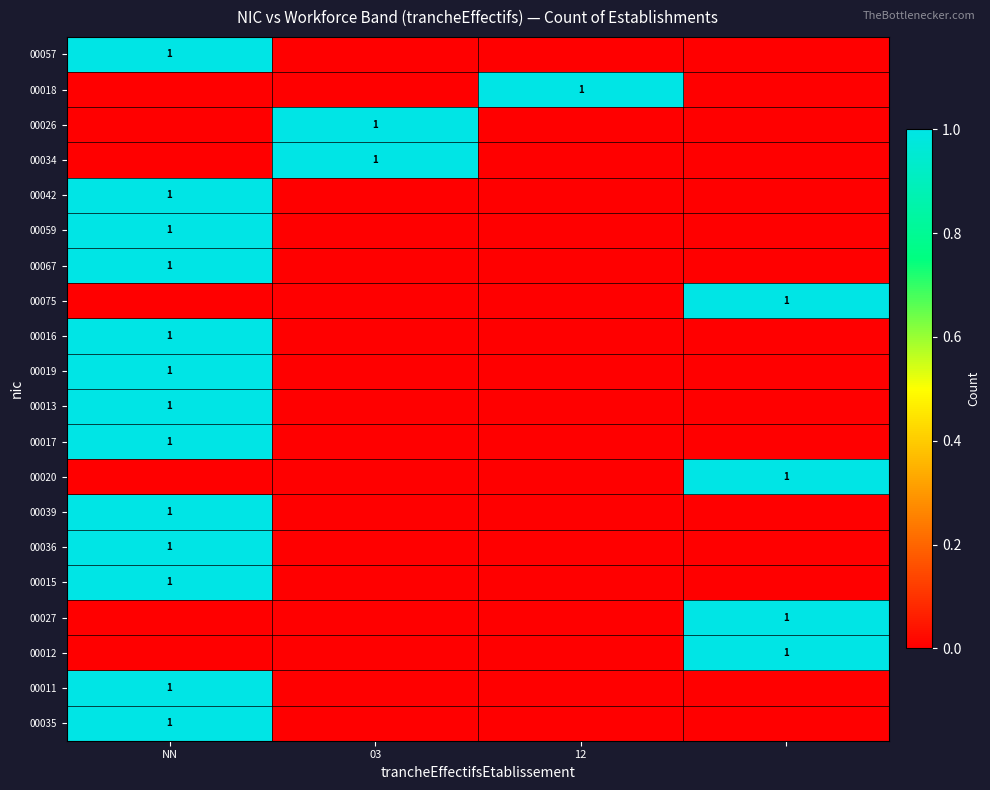

At how many categories does at least one series exceed 0?

4